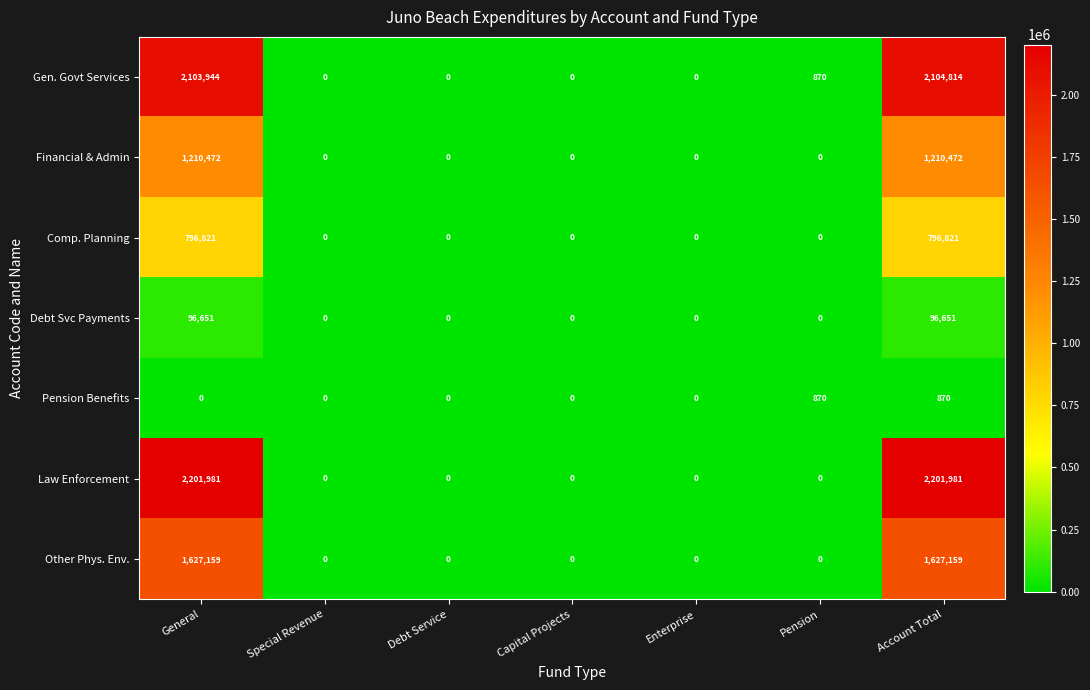

What is the maximum value for Gen. Govt Services?

2104814